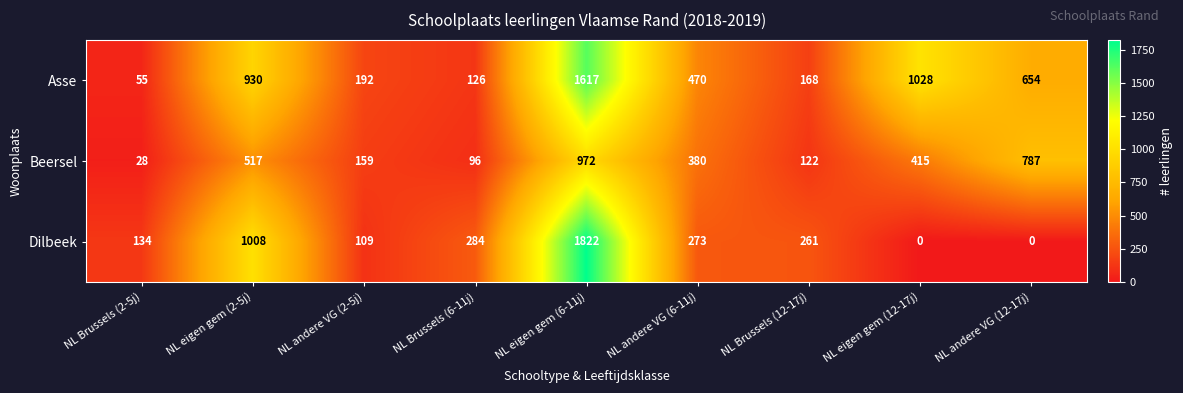

What is the difference between the Dilbeek values at NL eigen gem (6-11j) and NL eigen gem (2-5j)?

814